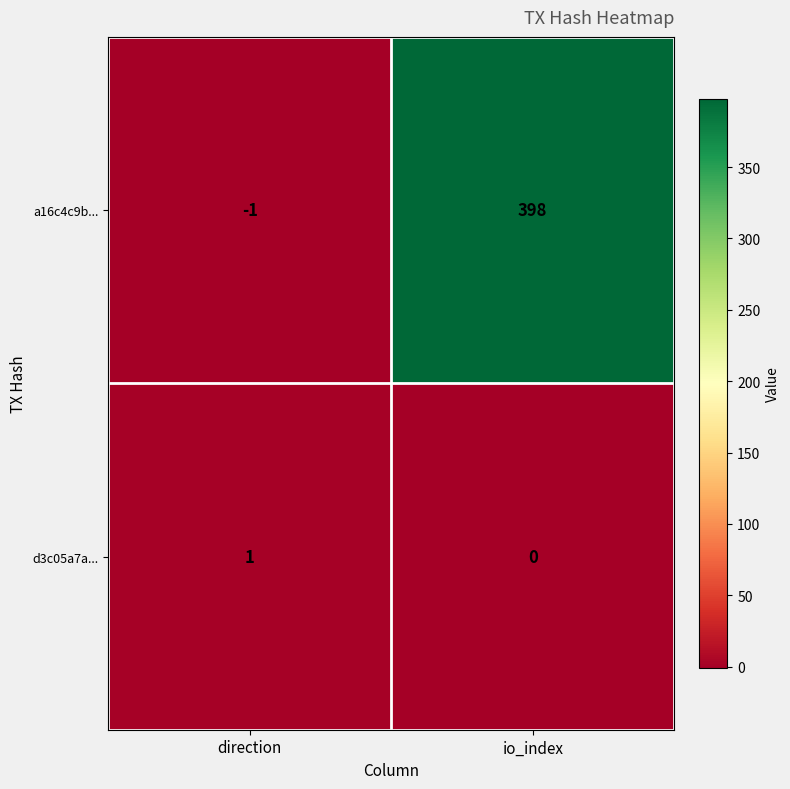

What is the difference between the maximum and minimum values in the a16c4c9b... series?

399